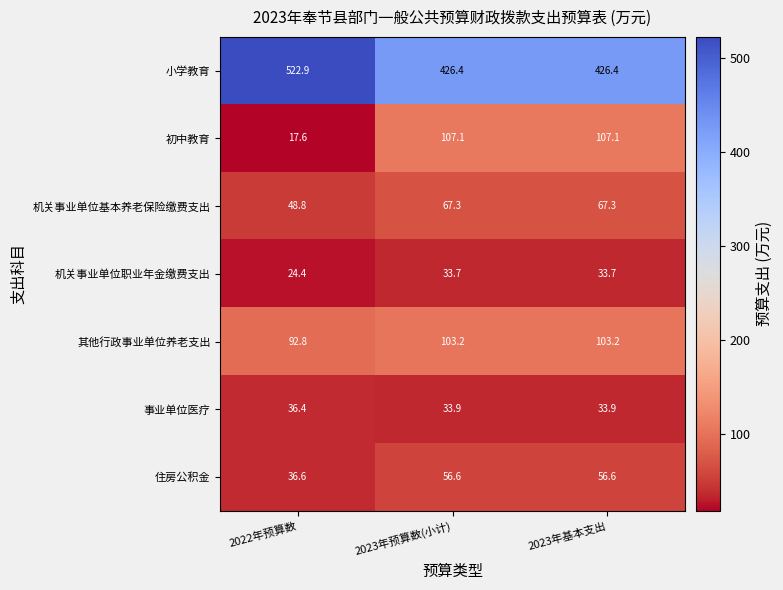

Which category has the highest value across all series?

2022年预算数